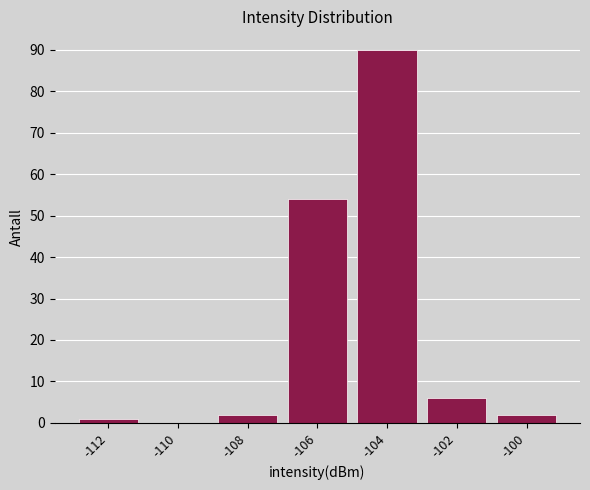

Reading right to left, what are all the values shown in this chart?

-100=2	-102=6	-104=90	-106=54	-108=2	-110=0	-112=1